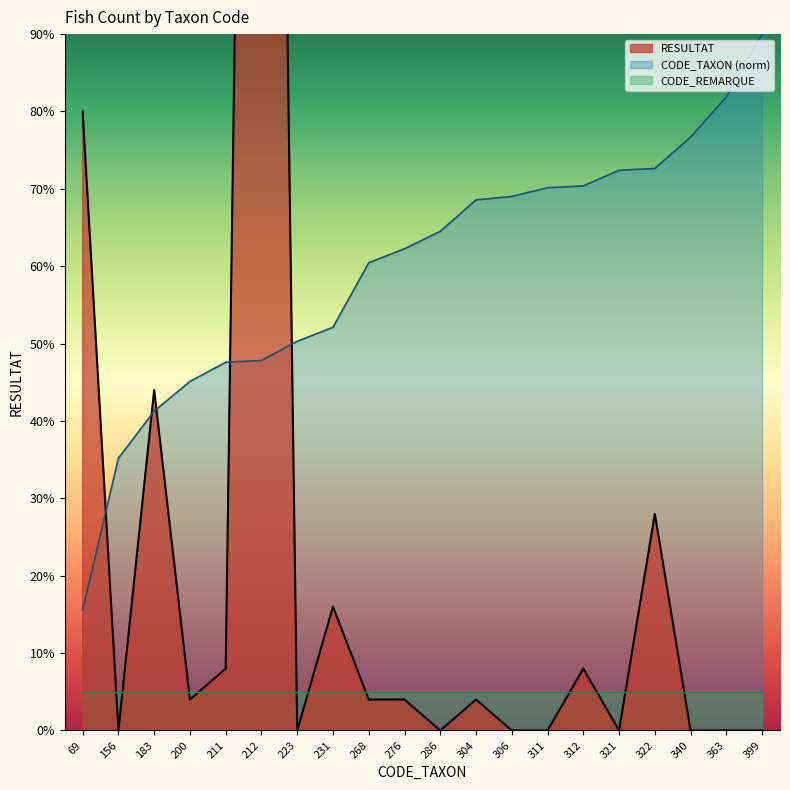

List the labels in order of RESULTAT value, largest first.

212, 69, 183, 322, 231, 211, 312, 200, 268, 276, 304, 156, 223, 286, 306, 311, 321, 340, 363, 399